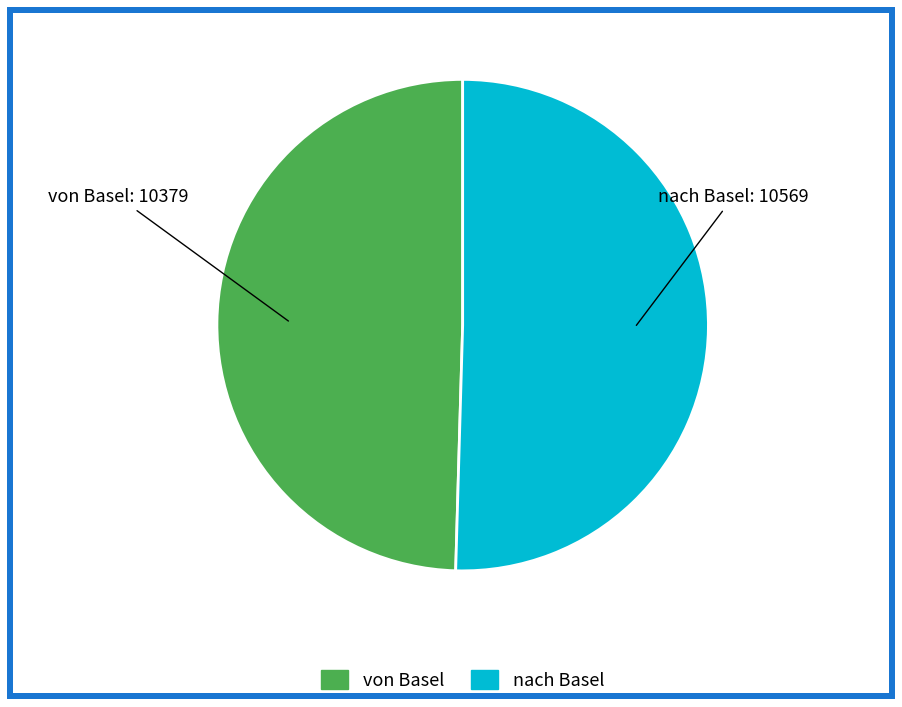

Is nach Basel the majority of the pie?

Yes